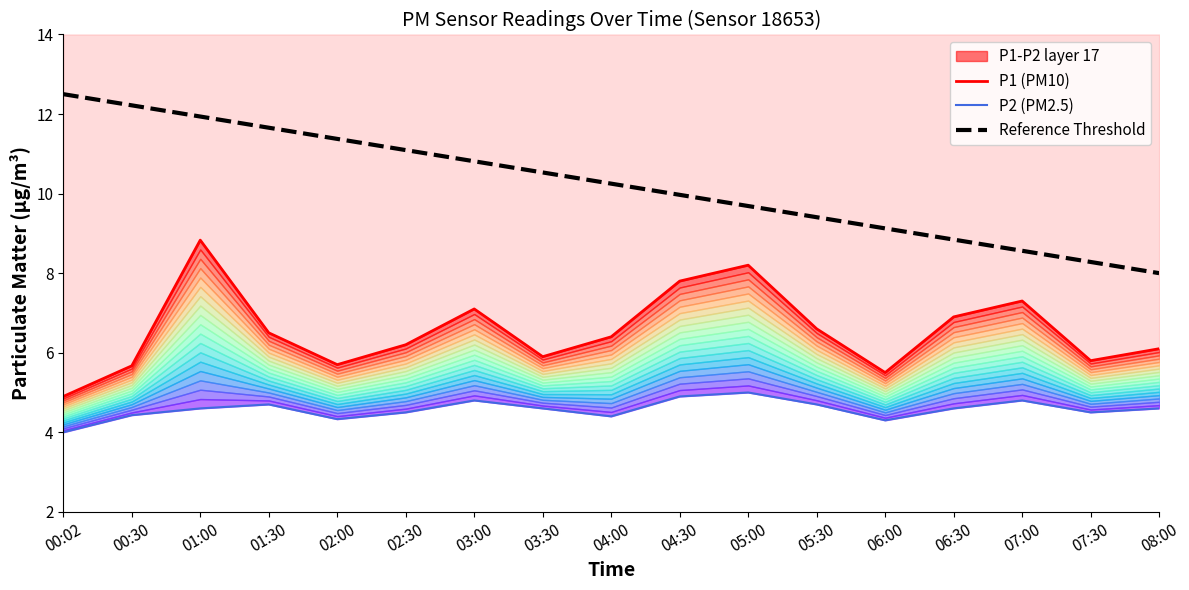

Which series changed the most between 04:00 and 05:00?

P1 (PM10)